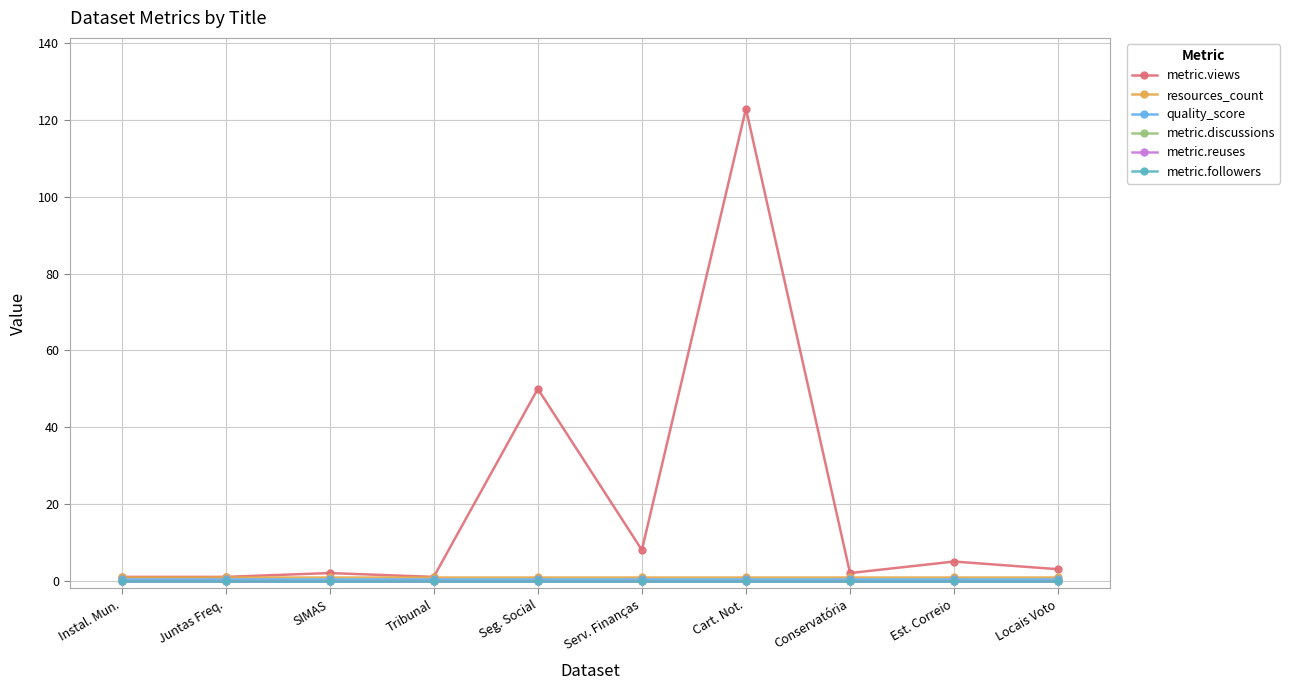

Is it true that resources_count equals 1.0 at Locais Voto?

True